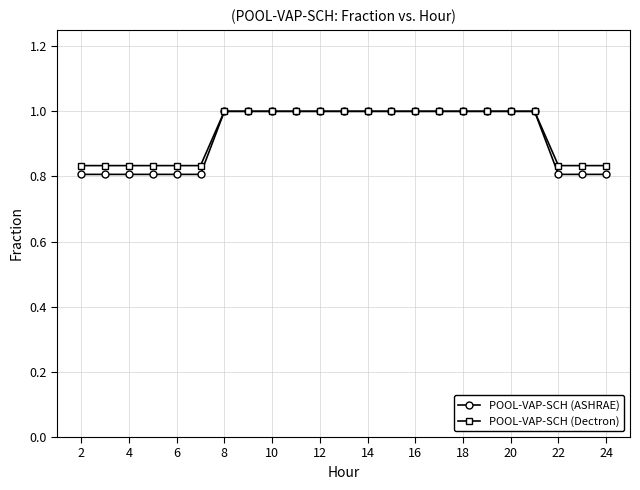

Count the number of data series in this chart.

2